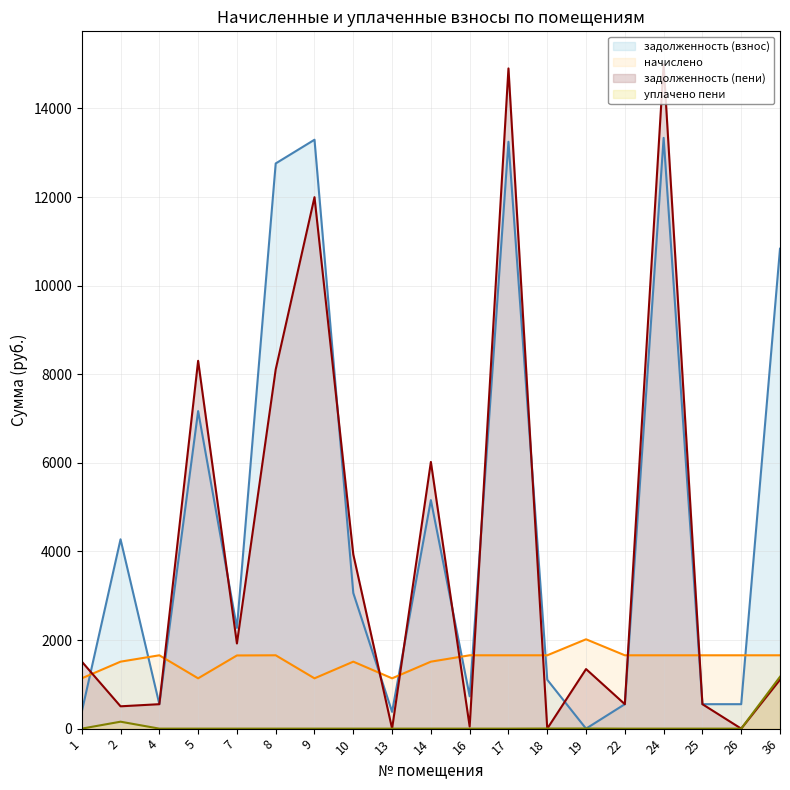

Reading right to left, what are all the values shown in this chart?

задолженность (взнос): 36=10832.9	26=551.8	25=551.8	24=13334.8	22=551.8	19=0.0	18=1103.6	17=13247.2	16=730.2	14=5158.3	13=378.5	10=3060.9	9=13293.2	8=12757.8	7=2274.3	5=7167.4	4=551.8	2=4273.6	1=378.5
начислено: 36=1655.5	26=1655.5	25=1655.5	24=1655.5	22=1655.5	19=2016.8	18=1655.5	17=1655.5	16=1655.5	14=1511.7	13=1135.6	10=1511.7	9=1135.6	8=1655.5	7=1651.8	5=1135.6	4=1655.5	2=1511.7	1=1135.6
задолженность (пени): 36=1103.6	26=0.0	25=551.8	24=14990.2	22=551.8	19=1344.5	18=0.0	17=14902.7	16=46.1	14=6019.8	13=0.0	10=3931.9	9=11995.9	8=8108.2	7=1922.4	5=8303.0	4=551.8	2=503.9	1=1514.1
уплачено пени: 36=1170.5	26=0.0	25=0.0	24=0.0	22=0.0	19=2.9	18=2.7	17=0.0	16=0.0	14=0.0	13=0.0	10=0.0	9=0.0	8=0.0	7=0.0	5=0.0	4=0.0	2=156.6	1=0.0